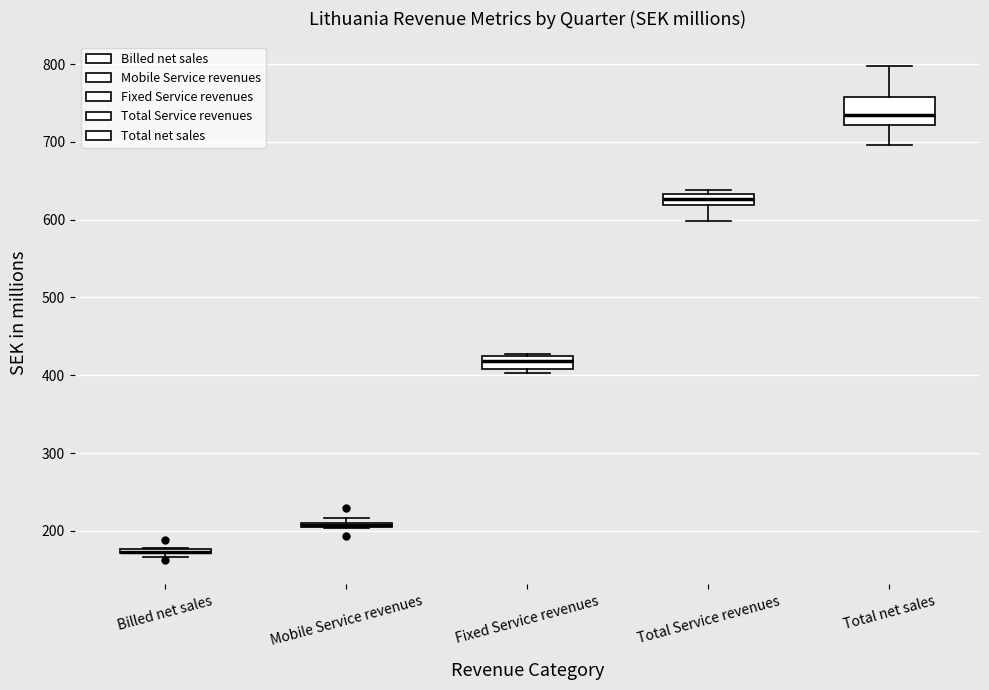

Which box is the tallest, from its lower edge to its upper edge?

Total net sales